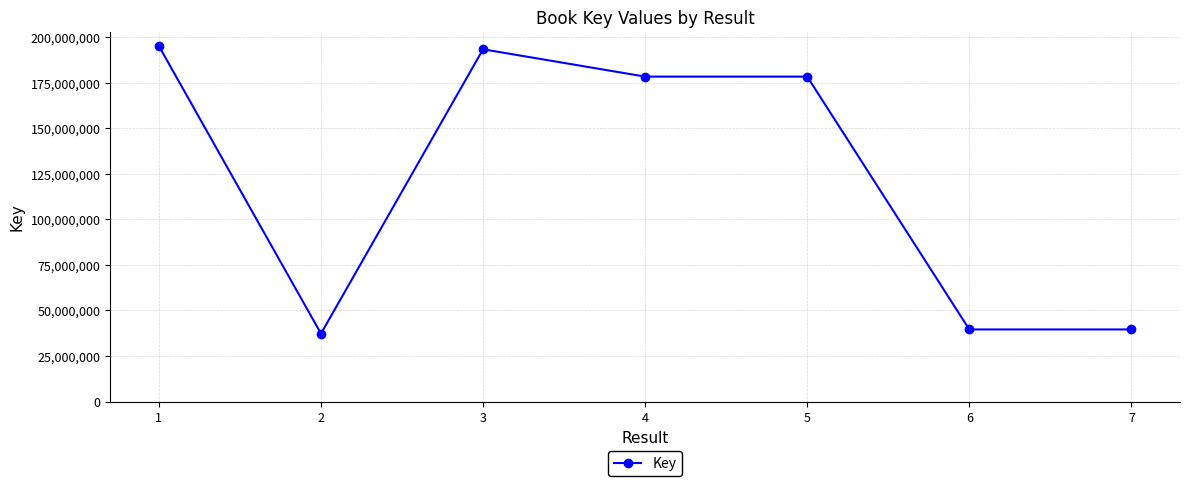

Where is the first local minimum?

2